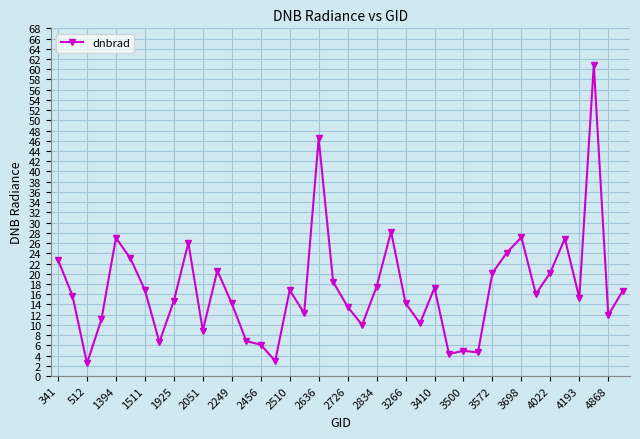

True or false: there are more than 1 points higher than both neighbors.

True